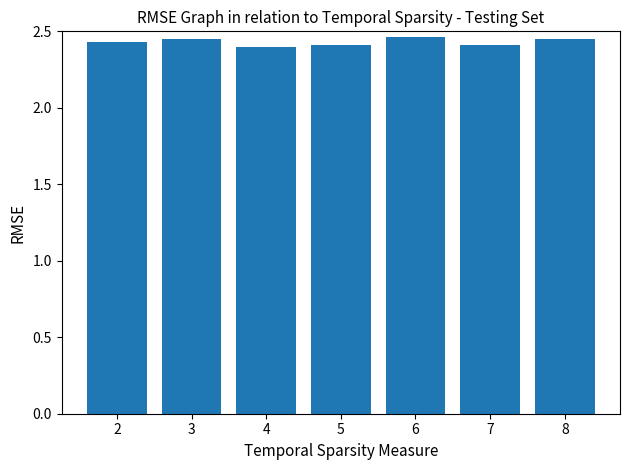

Approximately how many times larger is the value at 5 compared to 8?

1.0